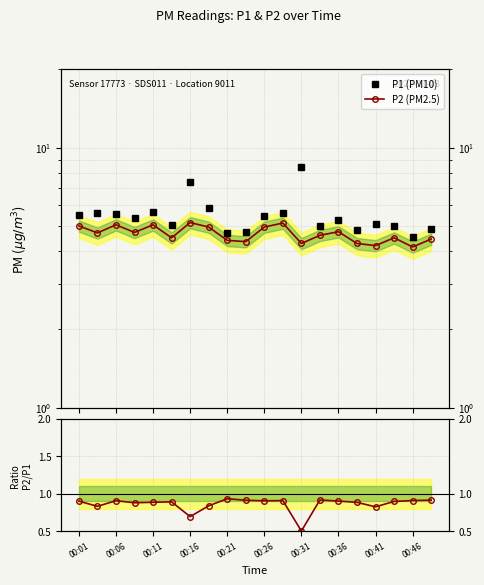

List the series in order of their peak value, highest first.

P1 (PM10), P2 (PM2.5), P2/P1